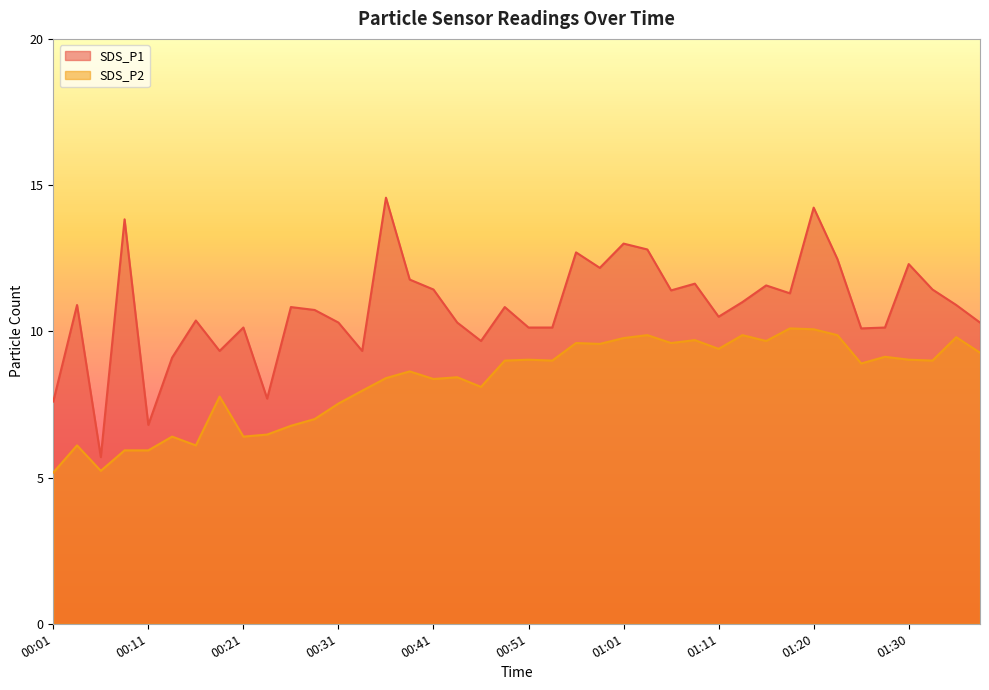

True or false: SDS_P2 has a value of 6.4 at 00:21.

True